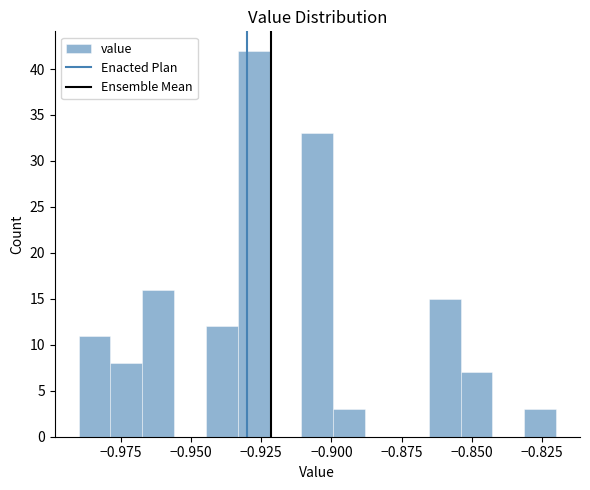

Read against the x-axis, roughly where is the centre of the tallest bar?

-0.930